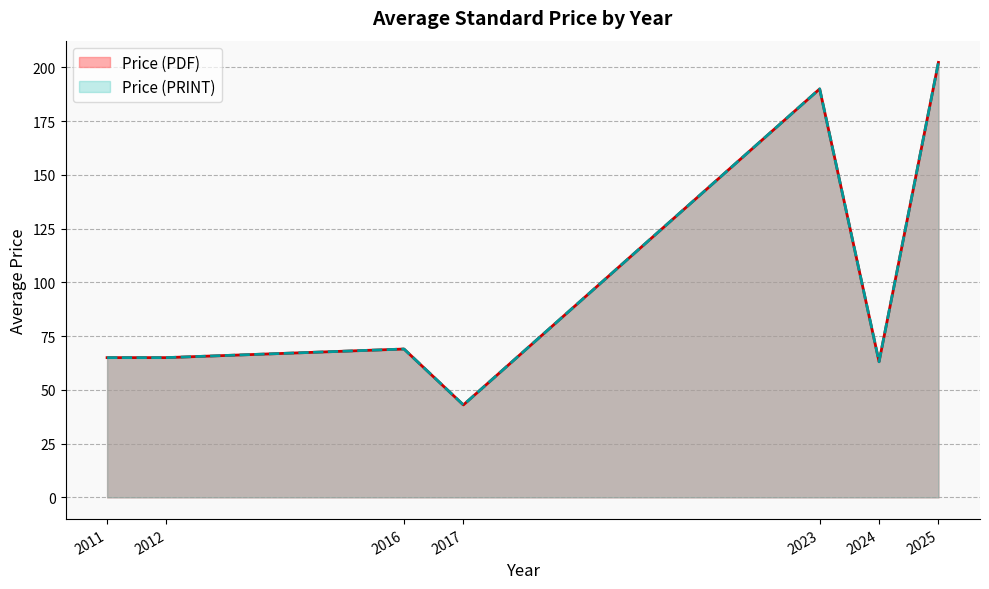

Does the chart display data point markers on the line(s)?

No